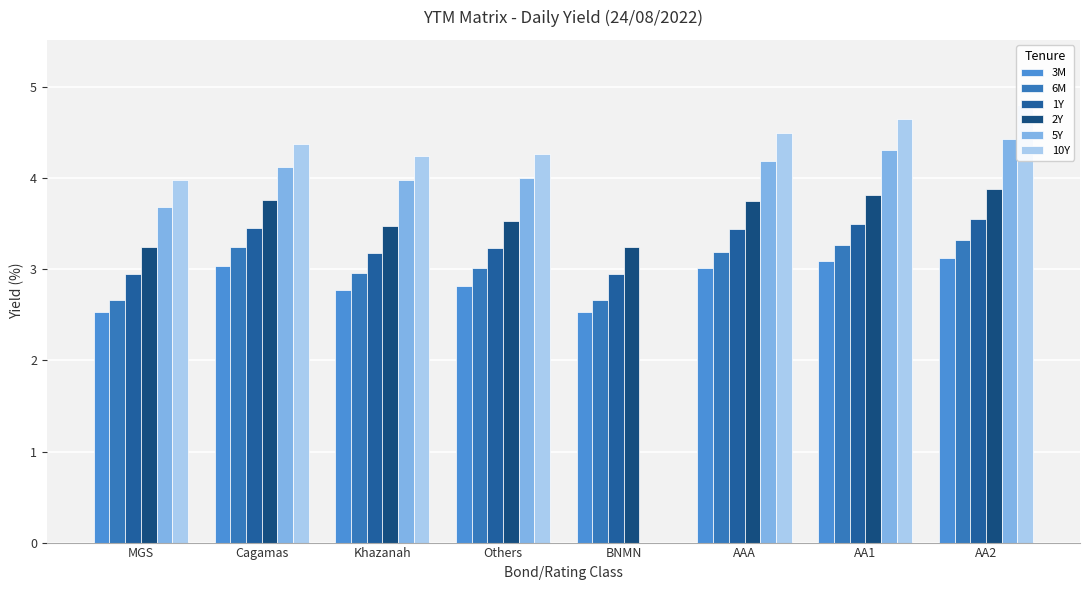

What value does the 1Y series have at MGS?

3.0